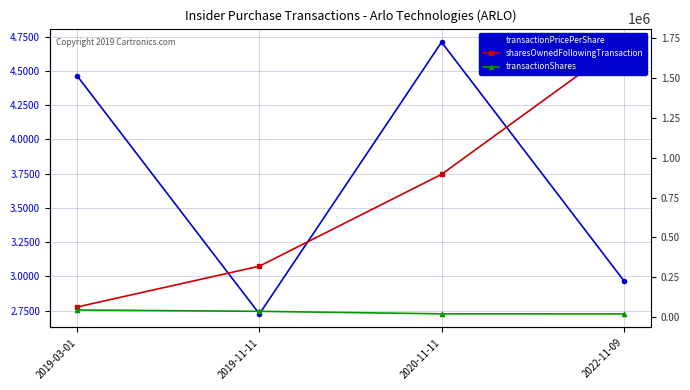

True or false: transactionPricePerShare has a value of 4.5 at 2019-03-01.

True